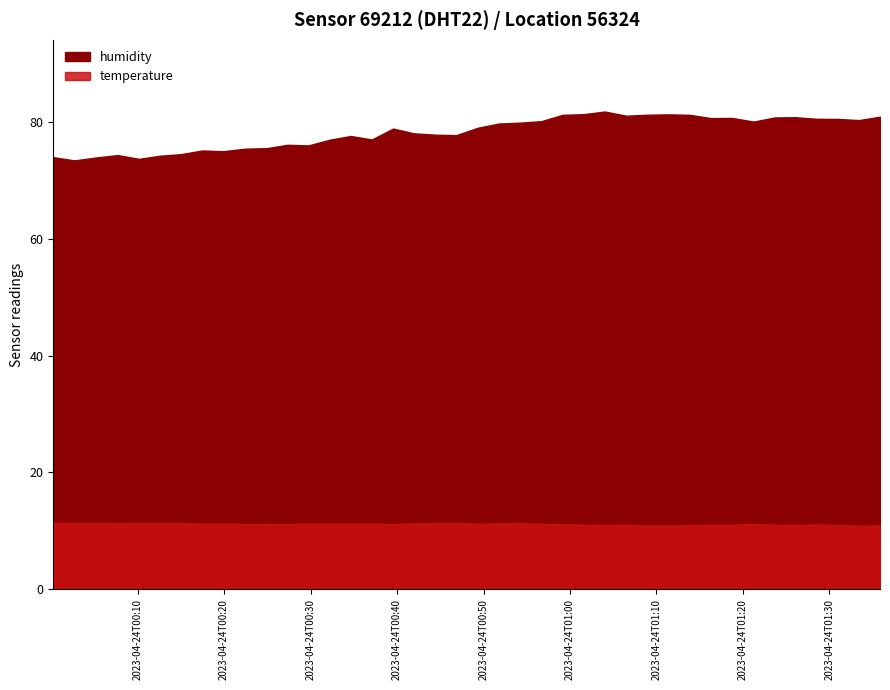

What is the average value of the temperature series?

11.2